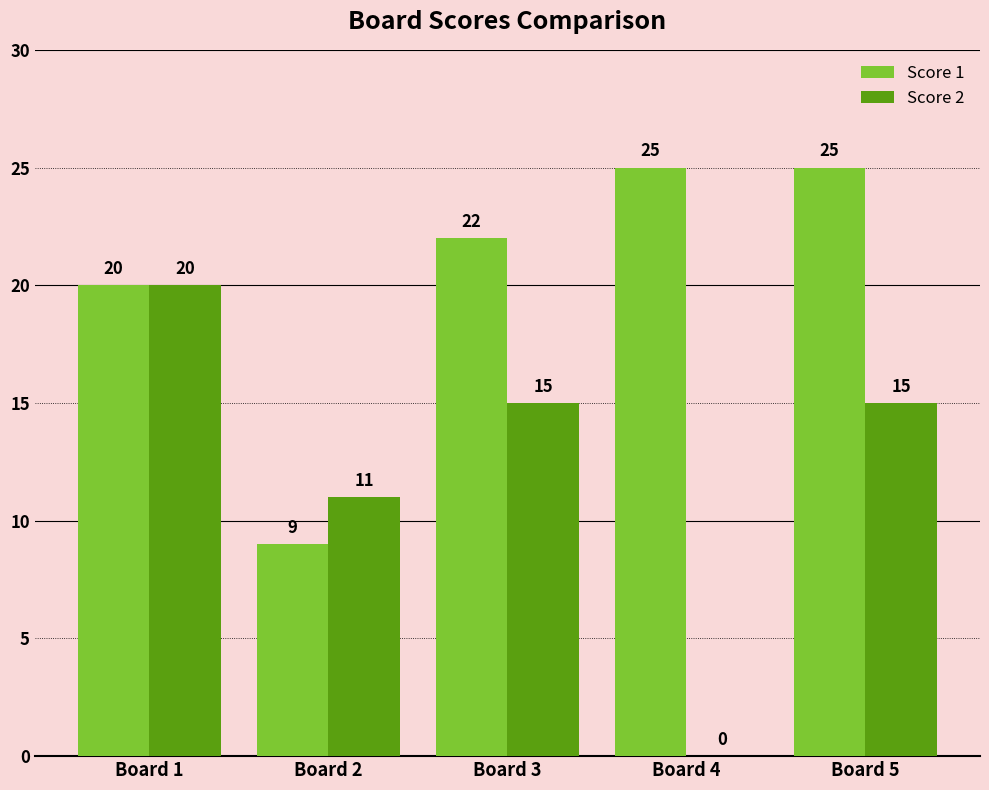

At which label does Score 2 reach its peak?

Board 1